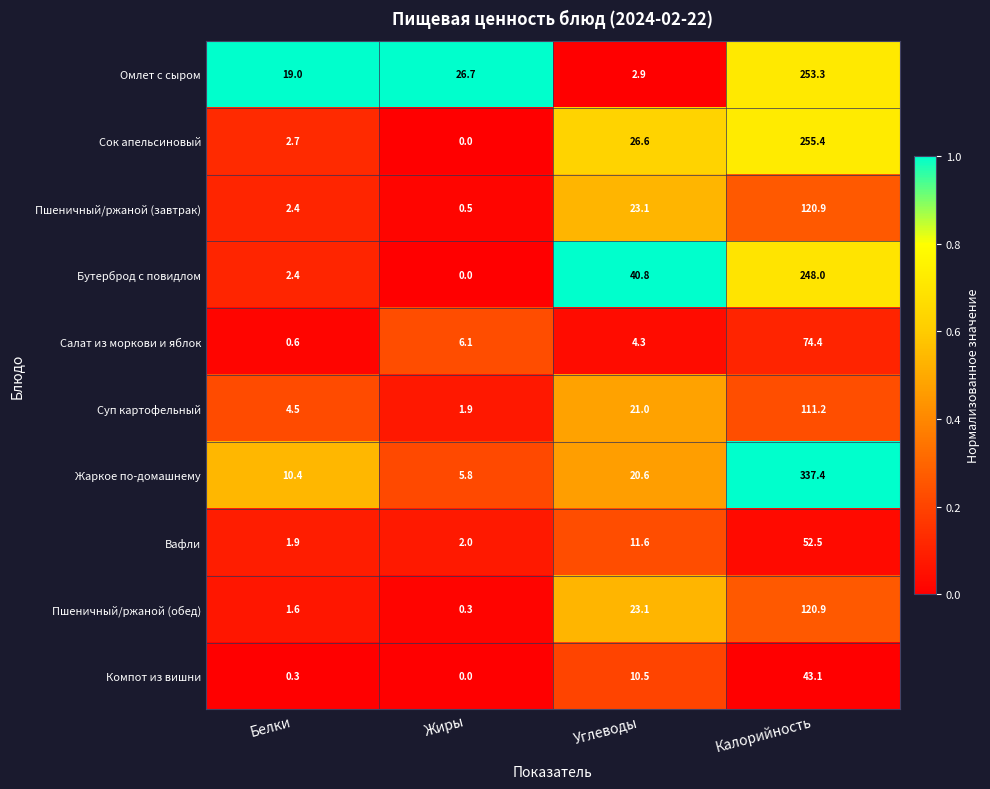

Which series has the largest total across all categories?

Жаркое по-домашнему